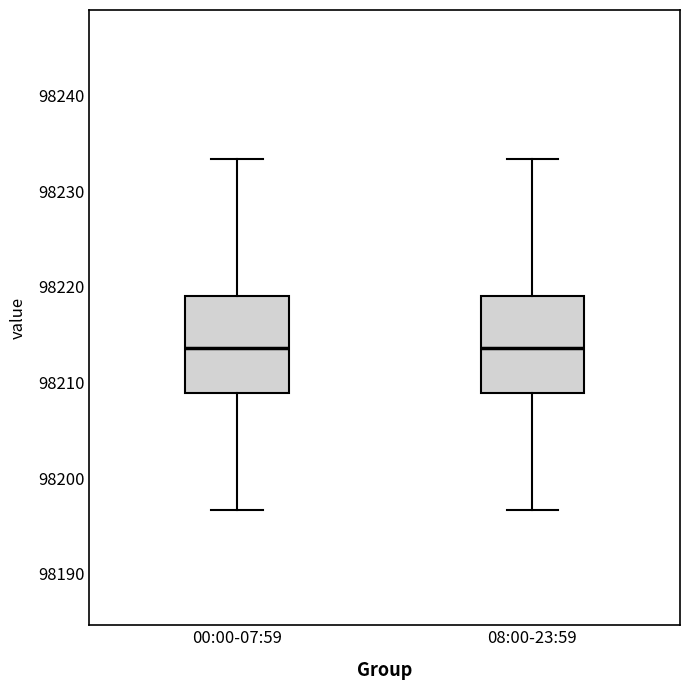

Reading left to right, read every box against the y-axis: the position of its median line, the range the box covers, and the ends of its whiskers. The values are not printed on the chart, so give them approximately, as read against the axis.

00:00-07:59: median 98214, box 98209 to 98219, whiskers 98197 to 98233
08:00-23:59: median 98214, box 98209 to 98219, whiskers 98197 to 98233